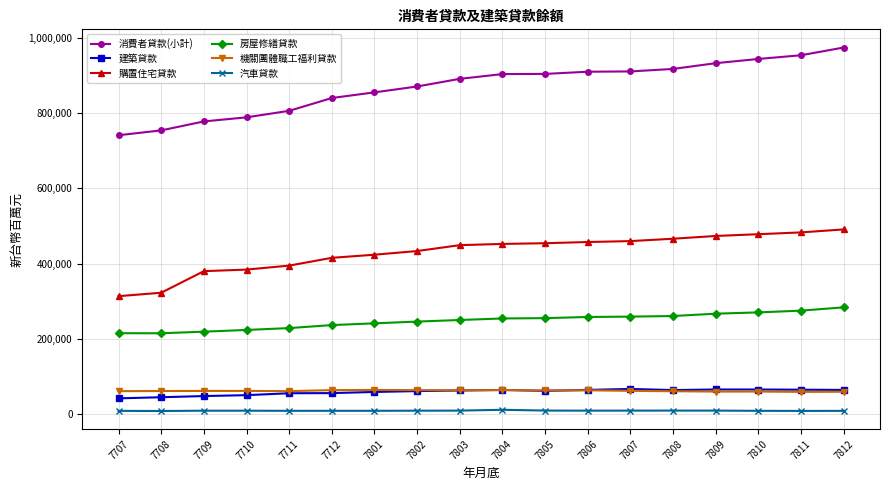

What are all the series names shown in the legend?

消費者貸款(小計), 建築貸款, 購置住宅貸款, 房屋修繕貸款, 機關團體職工福利貸款, 汽車貸款